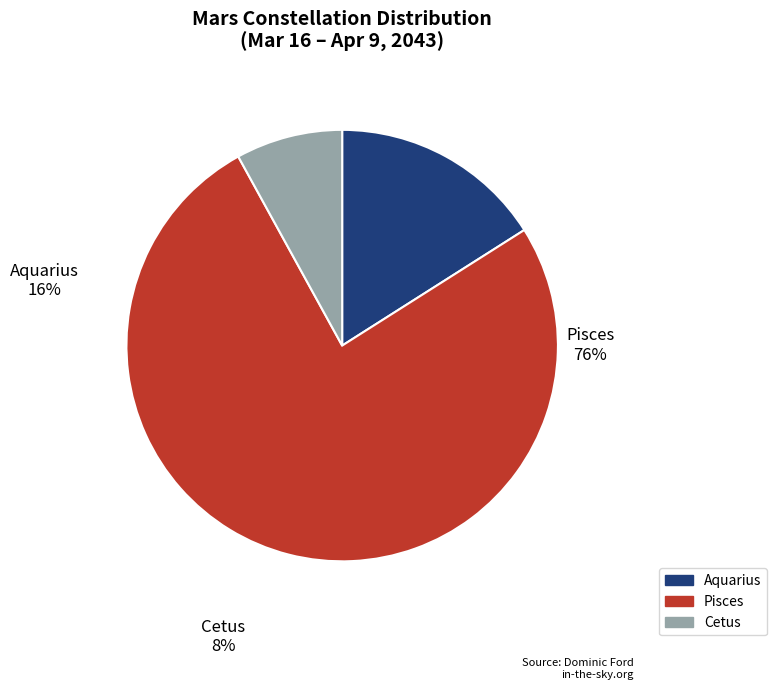

Do Aquarius and Cetus together represent more than half of the pie?

No